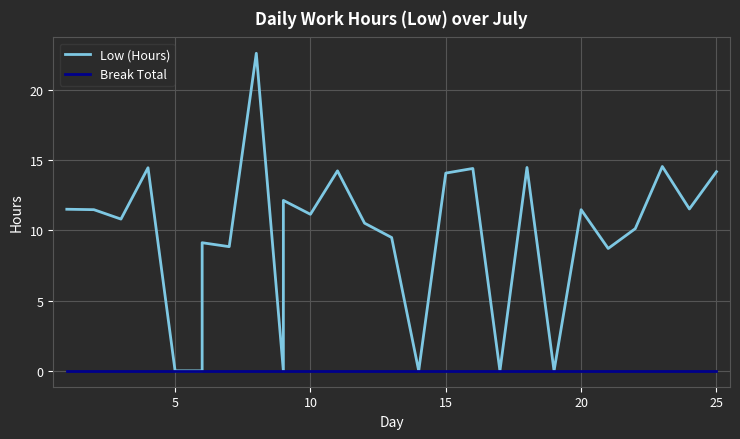

True or false: Break Total and Low (Hours) cross at least once.

False